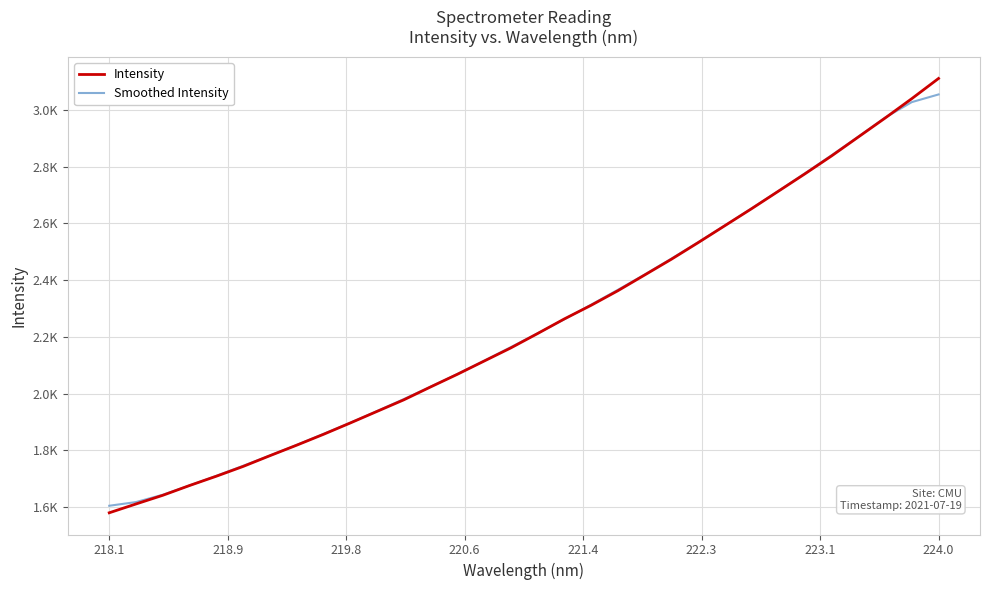

What is the value of the Smoothed Intensity point at the 1st from the left?

1604.3